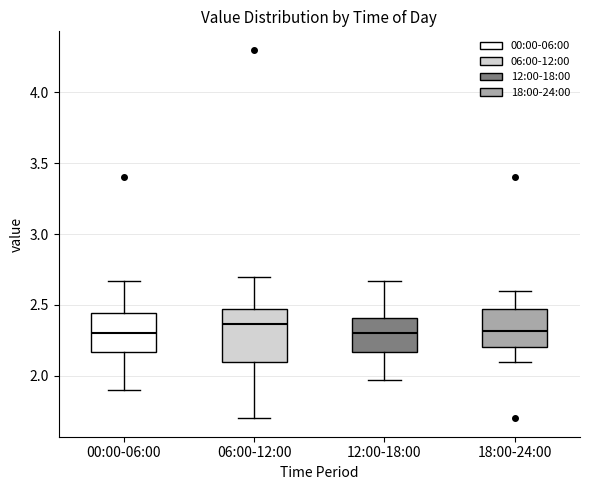

Reading left to right, transcribe this box plot: for each box, give where its median line is, the range the box spans, and where its two whiskers end, as read against the y-axis. The values are not printed on the chart, so give them approximately, as read against the axis.

00:00-06:00: median 2.30, box 2.15 to 2.45, whiskers 1.90 to 2.65
06:00-12:00: median 2.35, box 2.10 to 2.45, whiskers 1.70 to 2.70
12:00-18:00: median 2.30, box 2.15 to 2.40, whiskers 1.95 to 2.65
18:00-24:00: median 2.30, box 2.20 to 2.45, whiskers 2.10 to 2.60